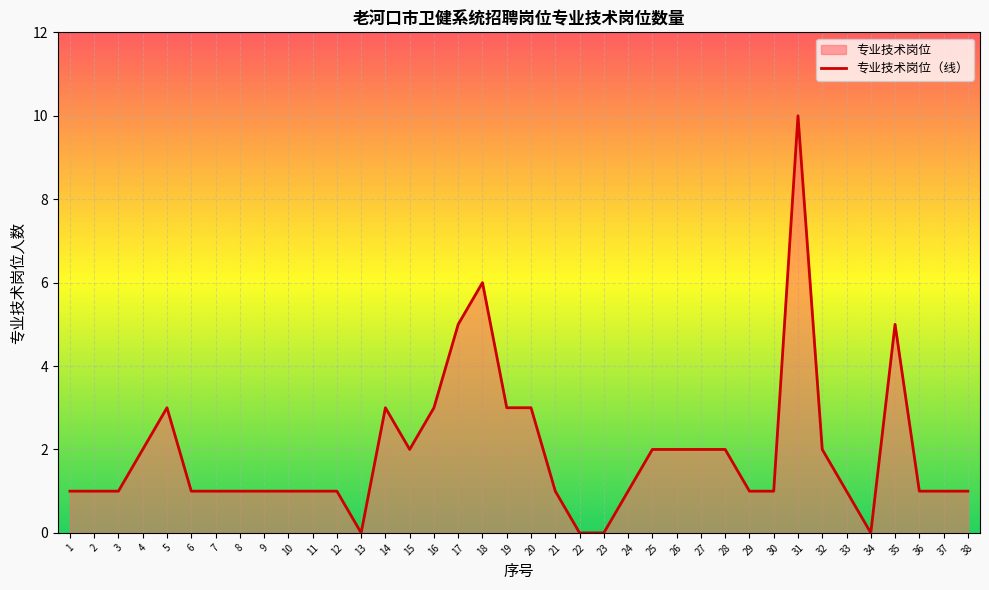

At which category does the data reach its first local valley?

13